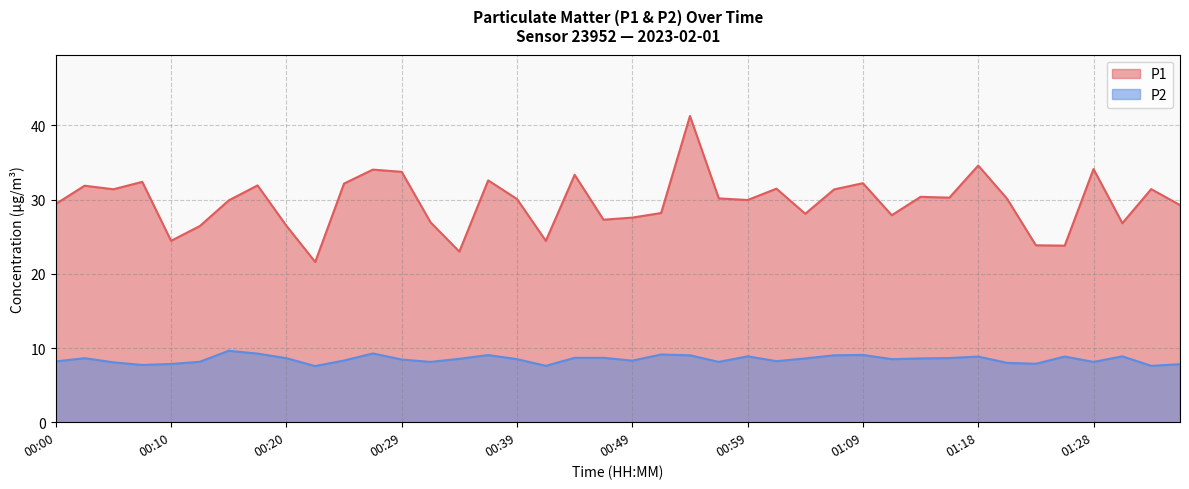

Reading left to right, extract all data points from this chart.

P1: 00:00=29.4	00:02=31.9	00:05=31.4	00:07=32.4	00:10=24.4	00:12=26.4	00:15=29.9	00:17=31.9	00:20=26.5	00:22=21.6	00:24=32.2	00:27=34.0	00:29=33.8	00:32=26.9	00:34=23.0	00:37=32.6	00:39=30.1	00:42=24.4	00:44=33.4	00:47=27.3	00:49=27.6	00:51=28.2	00:54=41.3	00:56=30.2	00:59=29.9	01:01=31.5	01:04=28.1	01:06=31.4	01:09=32.2	01:11=27.9	01:14=30.4	01:16=30.3	01:18=34.6	01:21=30.1	01:23=23.9	01:26=23.8	01:28=34.1	01:31=26.8	01:33=31.4	01:36=29.3
P2: 00:00=8.2	00:02=8.6	00:05=8.1	00:07=7.7	00:10=7.8	00:12=8.2	00:15=9.6	00:17=9.2	00:20=8.6	00:22=7.6	00:24=8.3	00:27=9.3	00:29=8.4	00:32=8.1	00:34=8.6	00:37=9.1	00:39=8.5	00:42=7.6	00:44=8.7	00:47=8.7	00:49=8.3	00:51=9.1	00:54=9.0	00:56=8.1	00:59=8.9	01:01=8.2	01:04=8.6	01:06=9.0	01:09=9.1	01:11=8.5	01:14=8.6	01:16=8.7	01:18=8.8	01:21=8.0	01:23=7.9	01:26=8.8	01:28=8.1	01:31=8.9	01:33=7.6	01:36=7.8